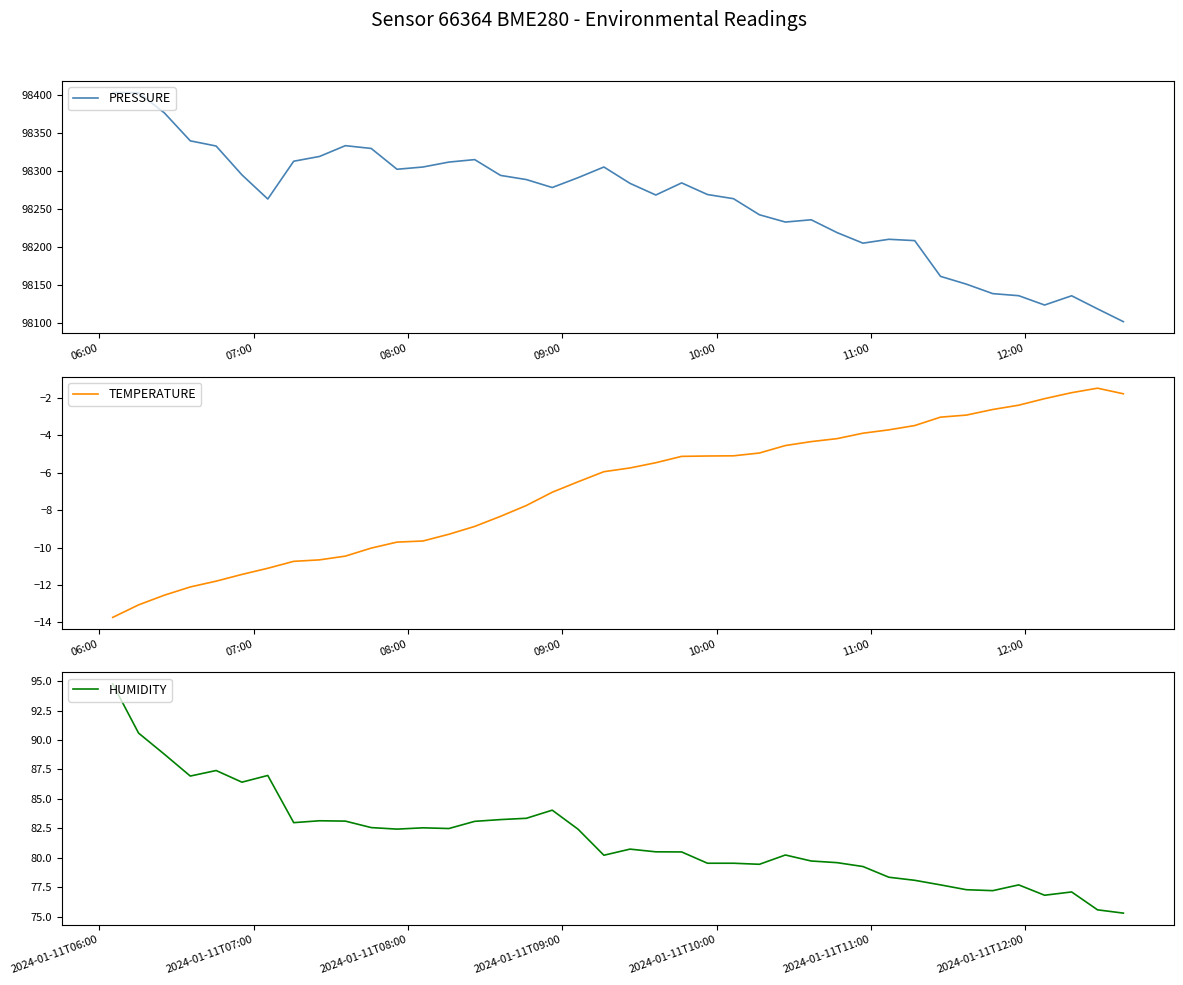

How many interior local valleys does the PRESSURE series have?

7